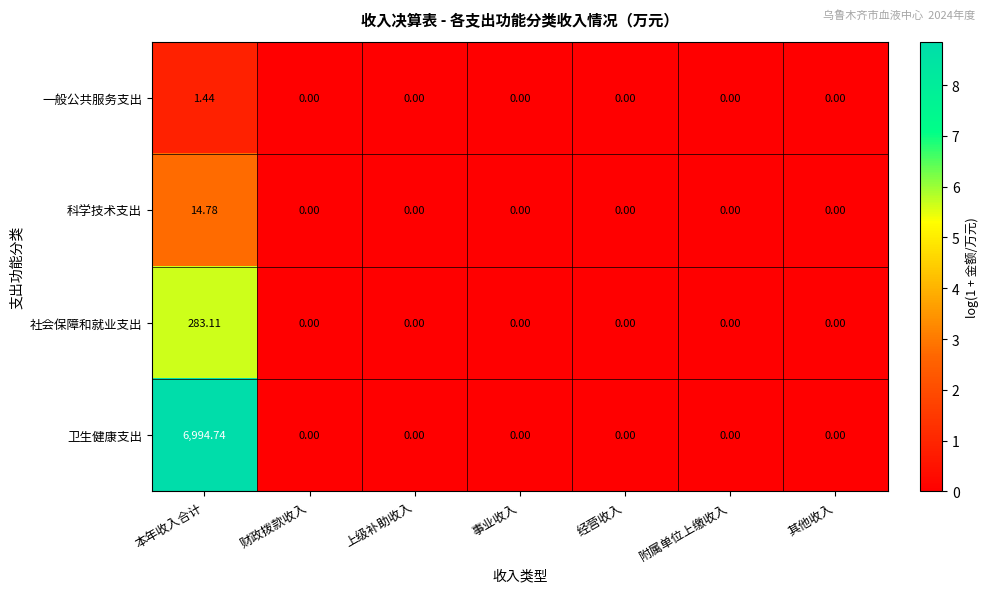

Which series has the largest range (max minus min)?

卫生健康支出